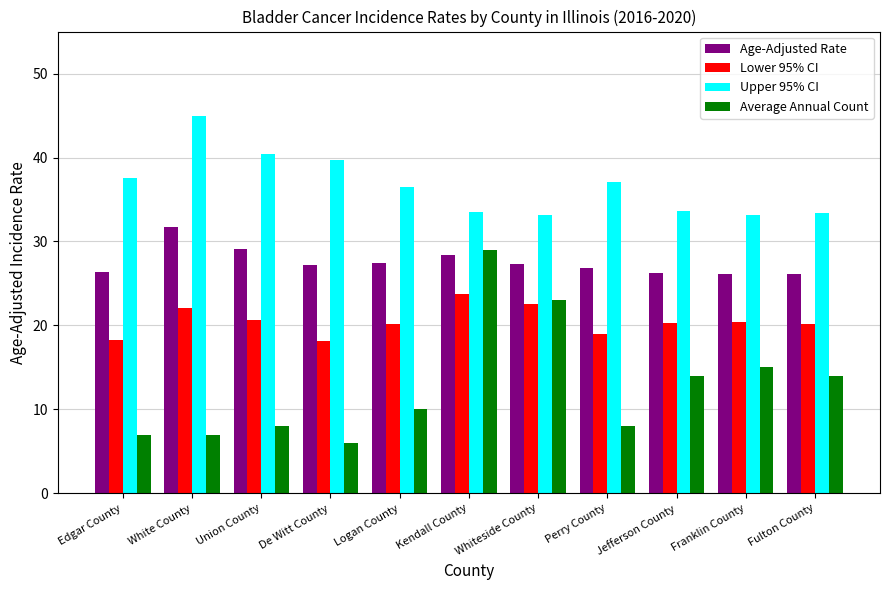

What is the spread (max minus min) of values at De Witt County?

33.7